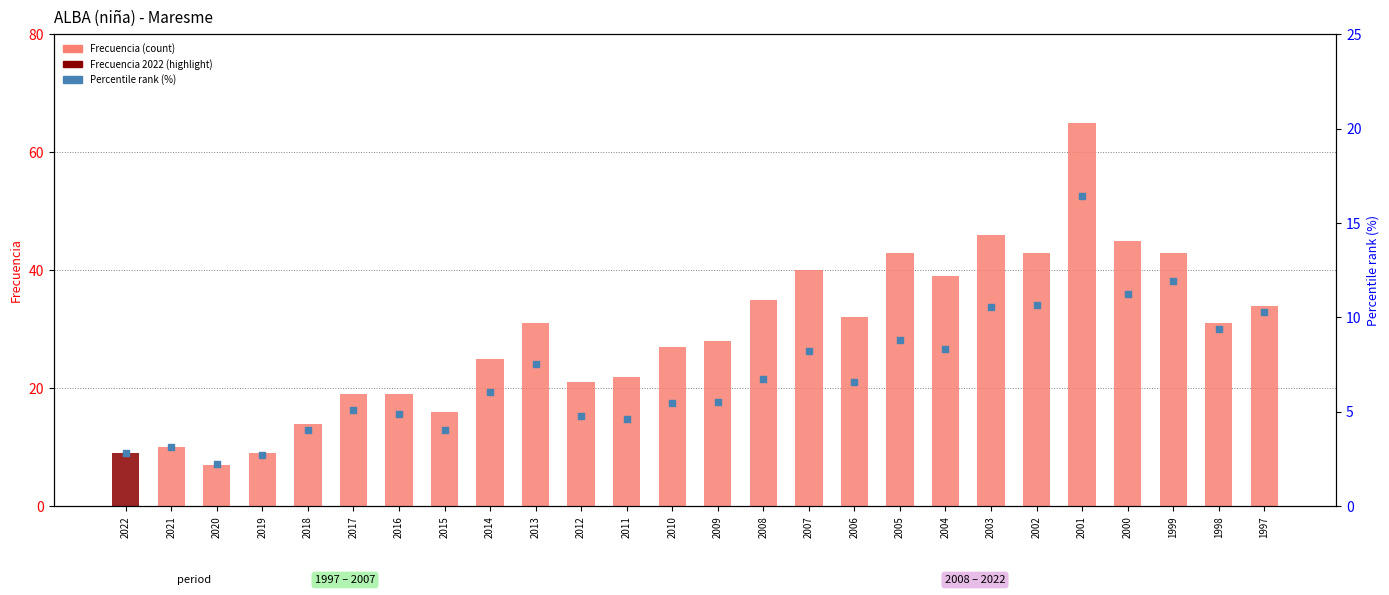

Which series reaches the minimum Y coordinate?

Percentile rank (%)